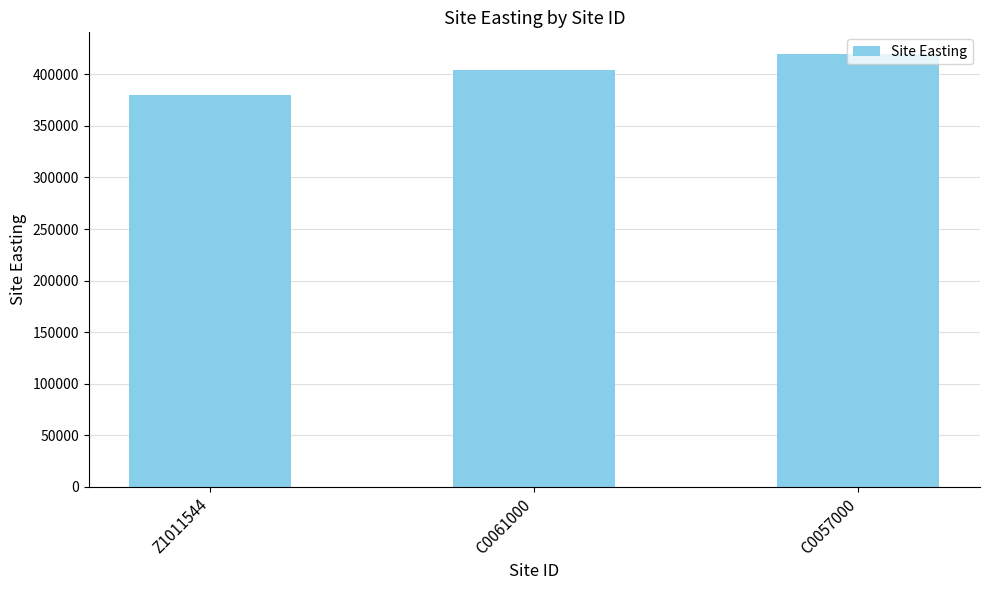

How many bars are there in total?

3